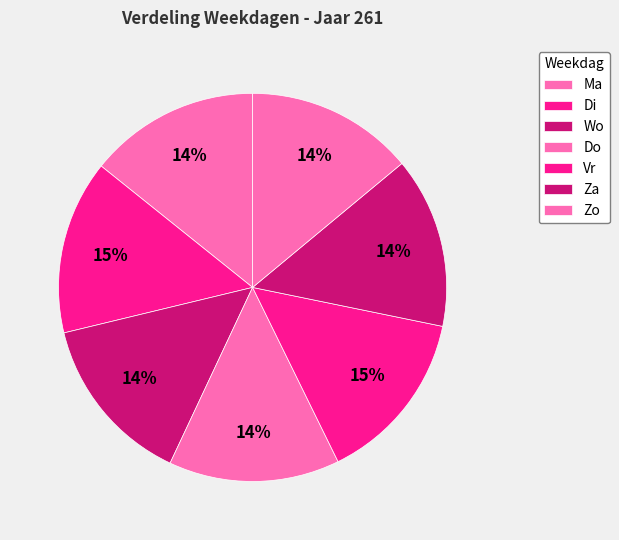

Between Vr and Di, which is larger?

Vr